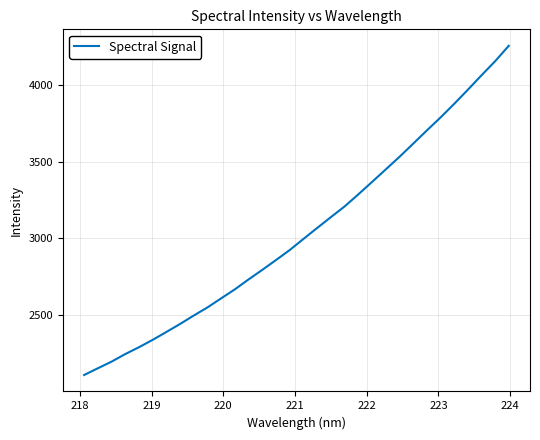

What is the greatest value displayed?

4254.9